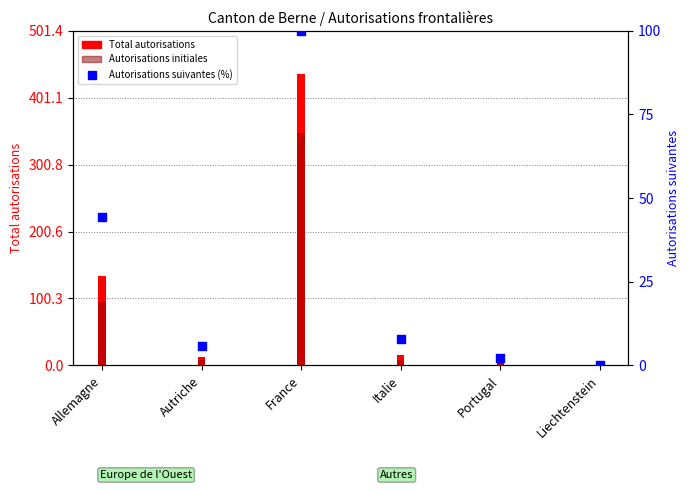

What is the ratio of the value at Portugal to the value at Italie?

0.3